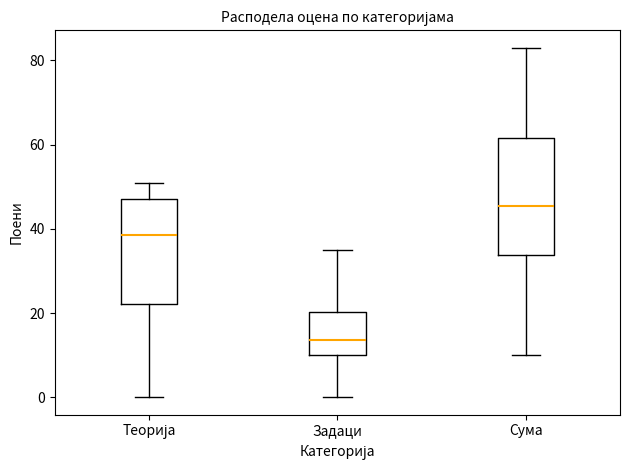

Reading left to right, read every box against the y-axis: the position of its median line, the range the box covers, and the ends of its whiskers. The values are not printed on the chart, so give them approximately, as read against the axis.

Теорија: median 38, box 22 to 48, whiskers 0 to 52
Задаци: median 14, box 10 to 20, whiskers 0 to 36
Сума: median 46, box 34 to 62, whiskers 10 to 84